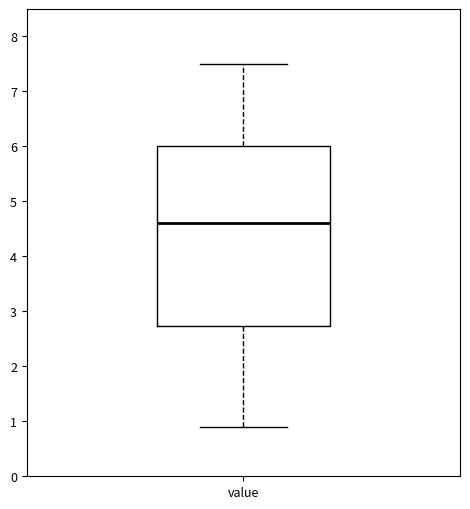

Transcribe this box plot: give where the median line is, the range the box spans, and where the two whiskers end, as read against the y-axis. The values are not printed on the chart, so give them approximately, as read against the axis.

median 4.6, box 2.7 to 6.0, whiskers 0.9 to 7.5